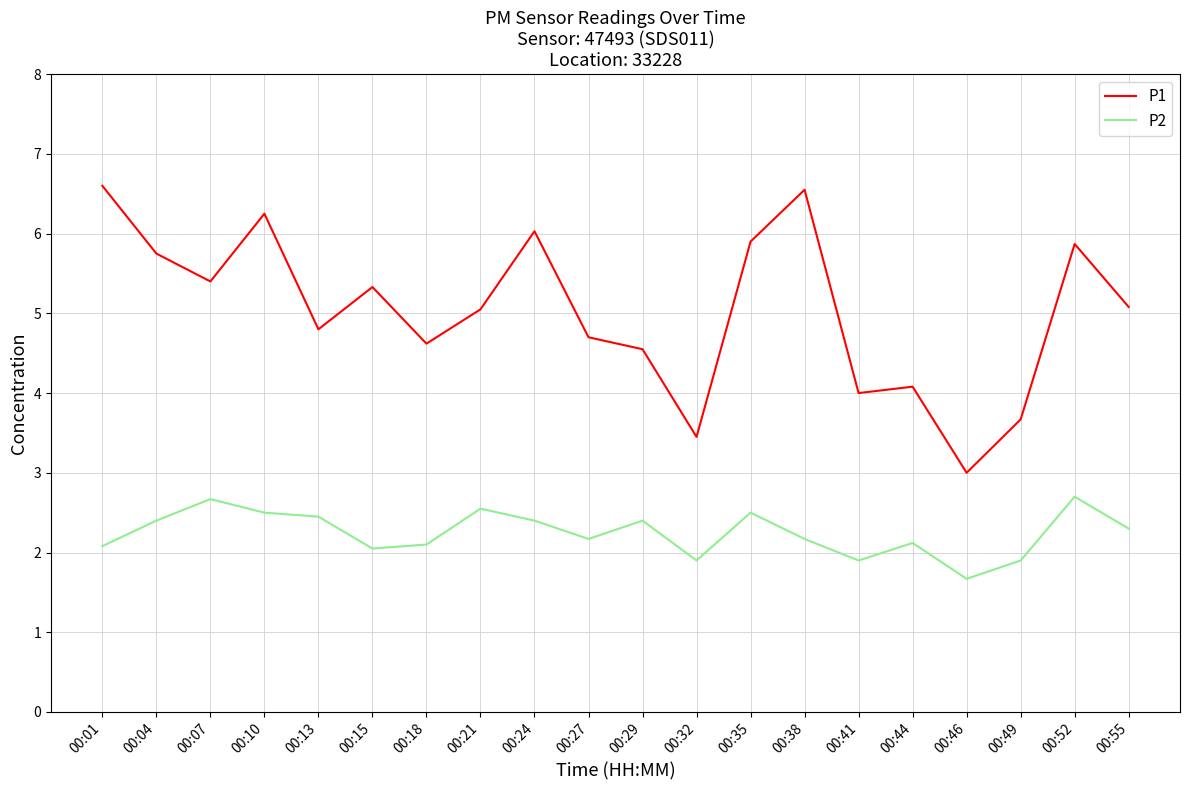

True or false: P2 and P1 intersect in this chart.

False